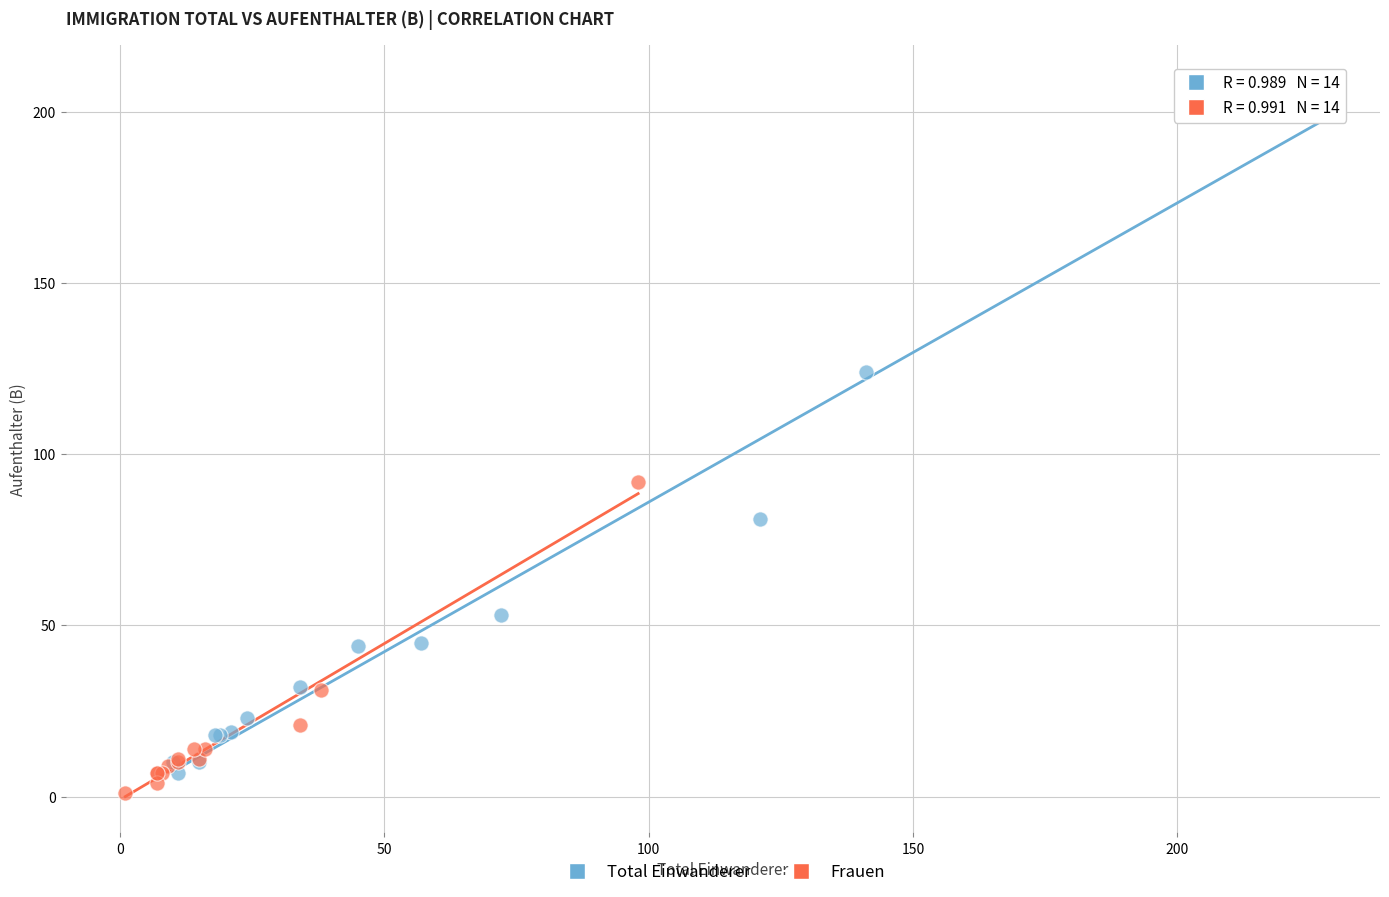

Which series reaches the maximum Y coordinate?

Total Einwanderer